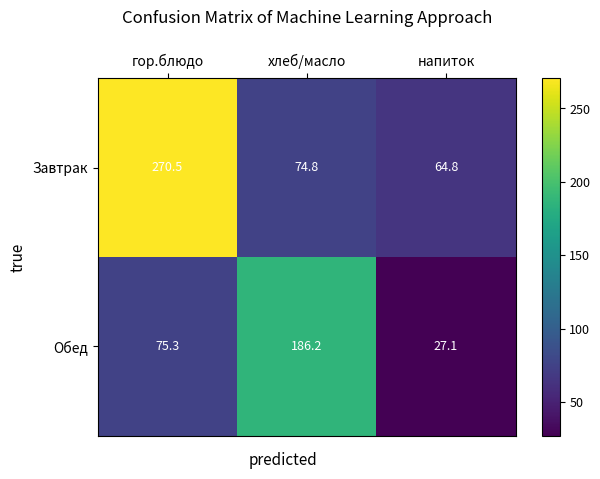

Reading left to right, list all the values displayed in this chart.

Завтрак: 270.5	74.8	64.8
Обед: 75.3	186.2	27.1